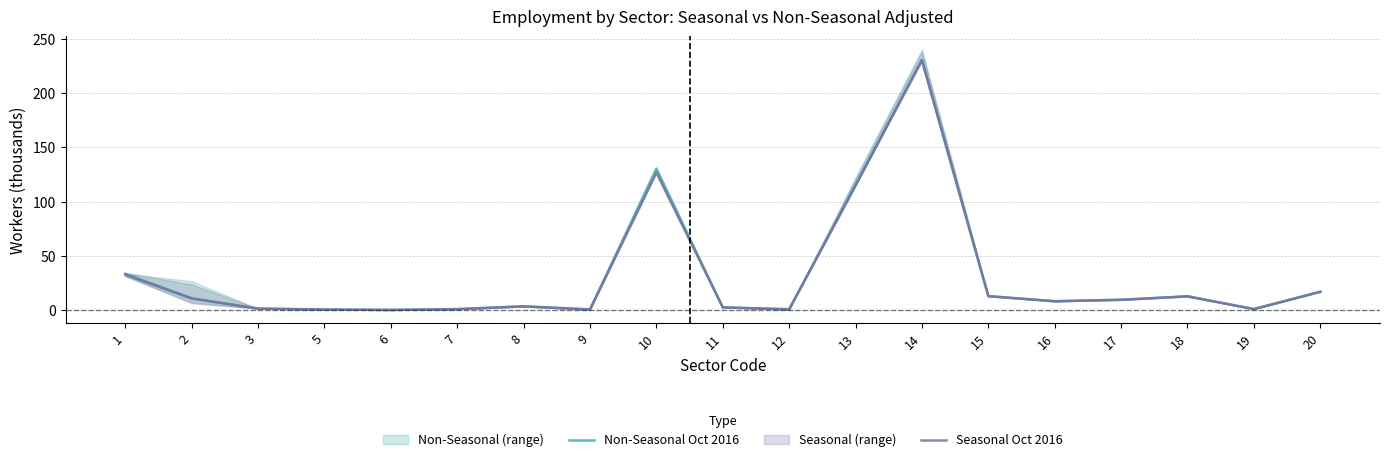

Is the value of Non-Seasonal Oct 2016 at 13 greater than the value of Seasonal Oct 2016 at 2?

Yes